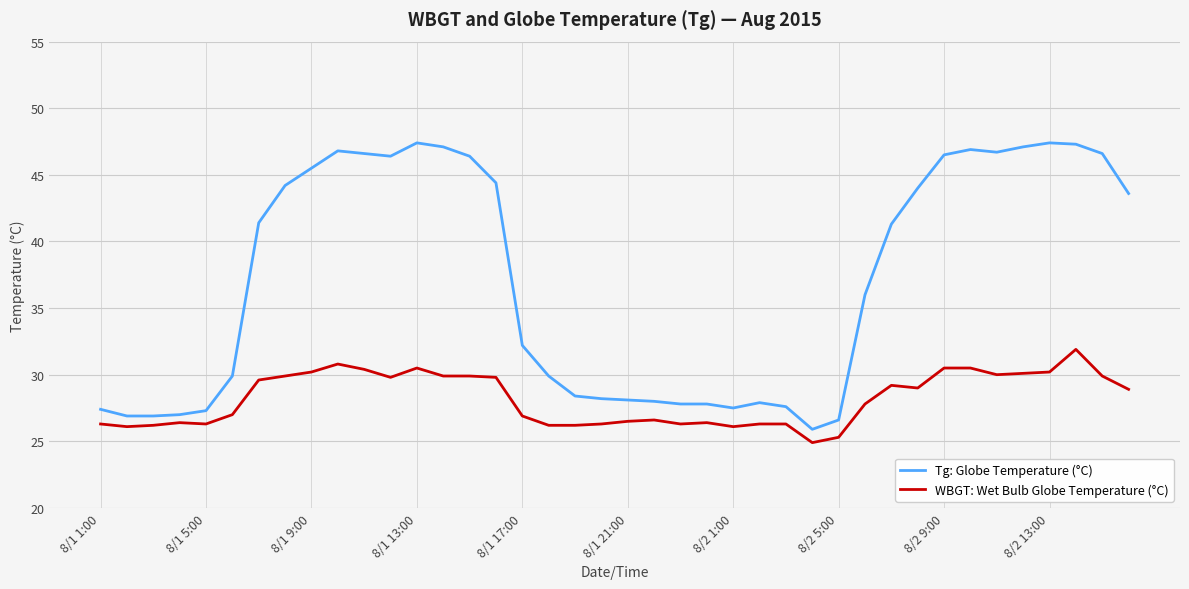

What is the minimum value for WBGT: Wet Bulb Globe Temperature (°C)?

24.9